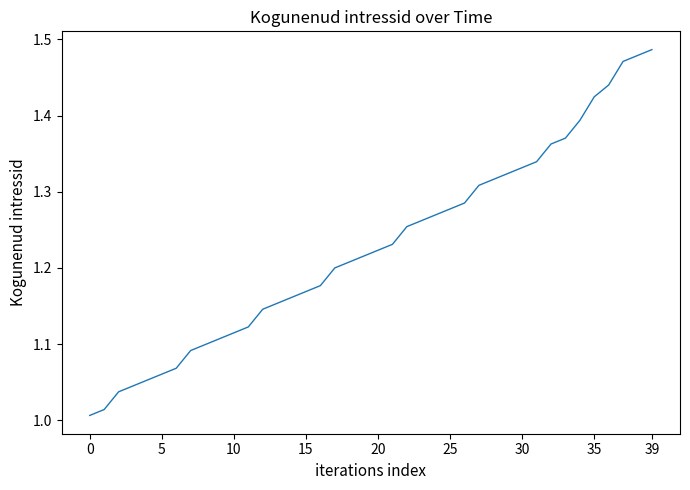

Is this an area chart (filled region under the line)?

No